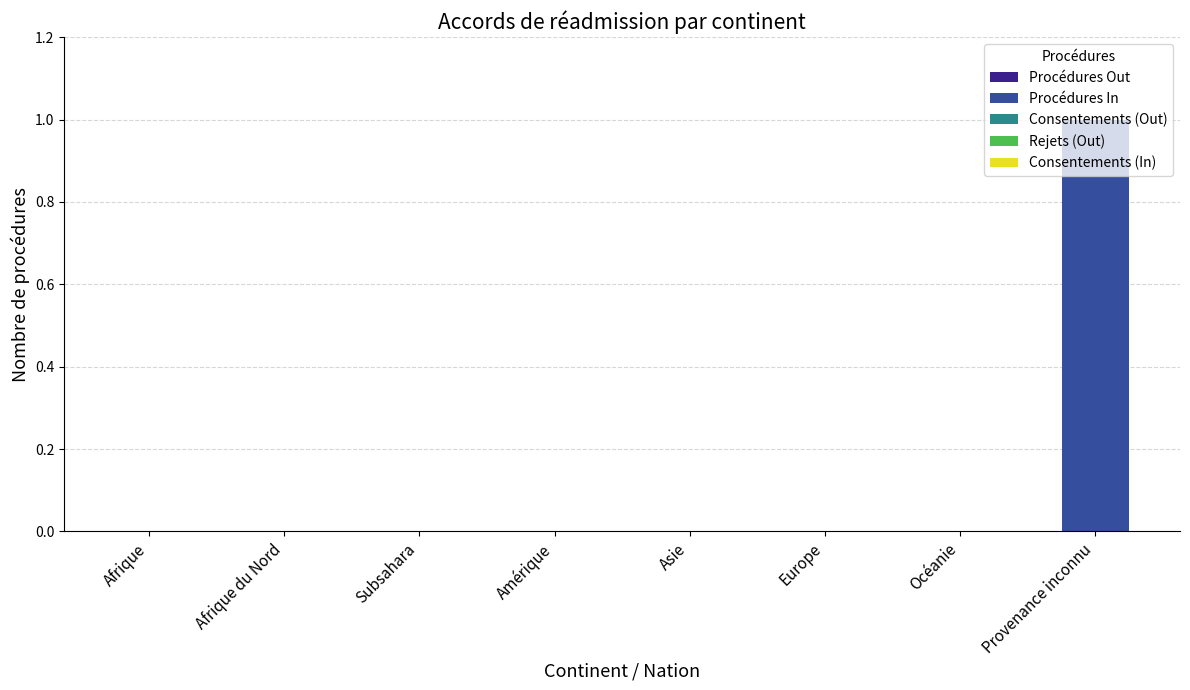

Which has a higher value, Provenance inconnu or Europe?

Provenance inconnu